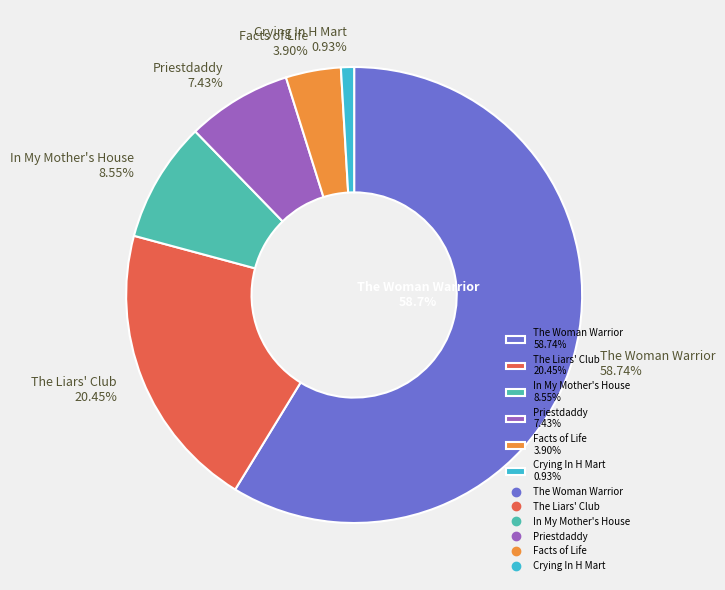

Which slice is the largest?

The Woman Warrior